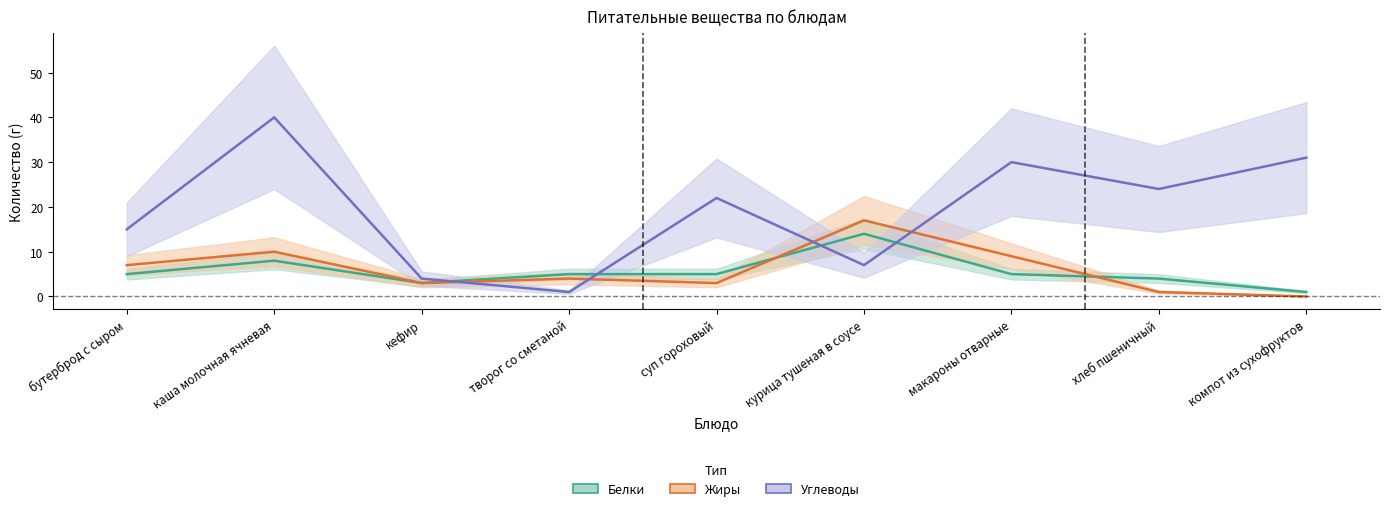

How many intersections are there between Белки and Углеводы?

4